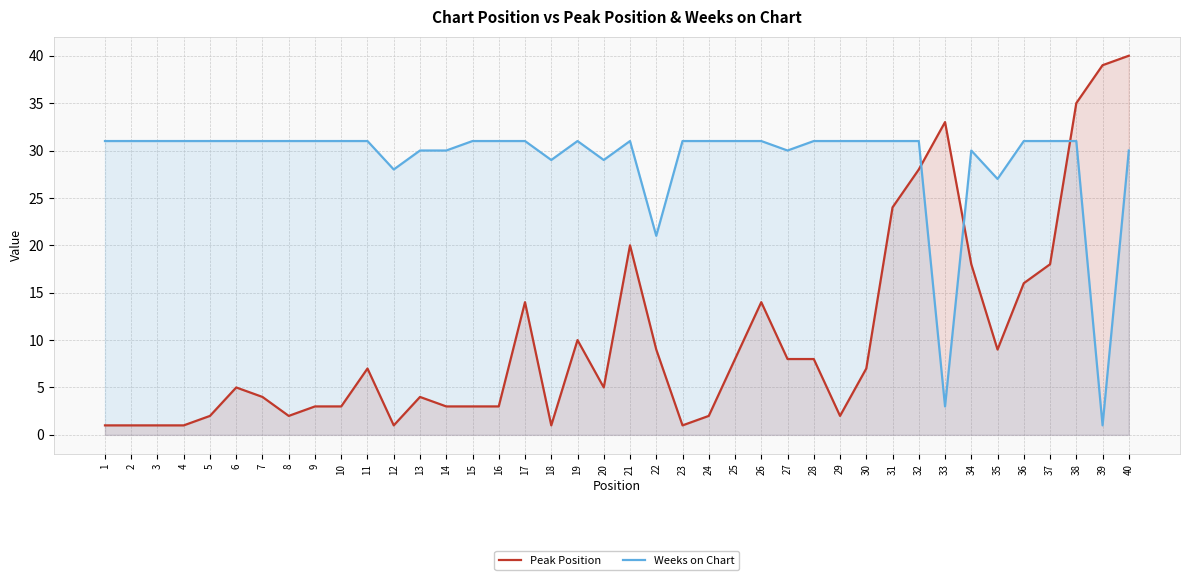

Reading right to left, extract all data points from this chart.

Peak Position: 40=40	39=39	38=35	37=18	36=16	35=9	34=18	33=33	32=28	31=24	30=7	29=2	28=8	27=8	26=14	25=8	24=2	23=1	22=9	21=20	20=5	19=10	18=1	17=14	16=3	15=3	14=3	13=4	12=1	11=7	10=3	9=3	8=2	7=4	6=5	5=2	4=1	3=1	2=1	1=1
Weeks on Chart: 40=30	39=1	38=31	37=31	36=31	35=27	34=30	33=3	32=31	31=31	30=31	29=31	28=31	27=30	26=31	25=31	24=31	23=31	22=21	21=31	20=29	19=31	18=29	17=31	16=31	15=31	14=30	13=30	12=28	11=31	10=31	9=31	8=31	7=31	6=31	5=31	4=31	3=31	2=31	1=31